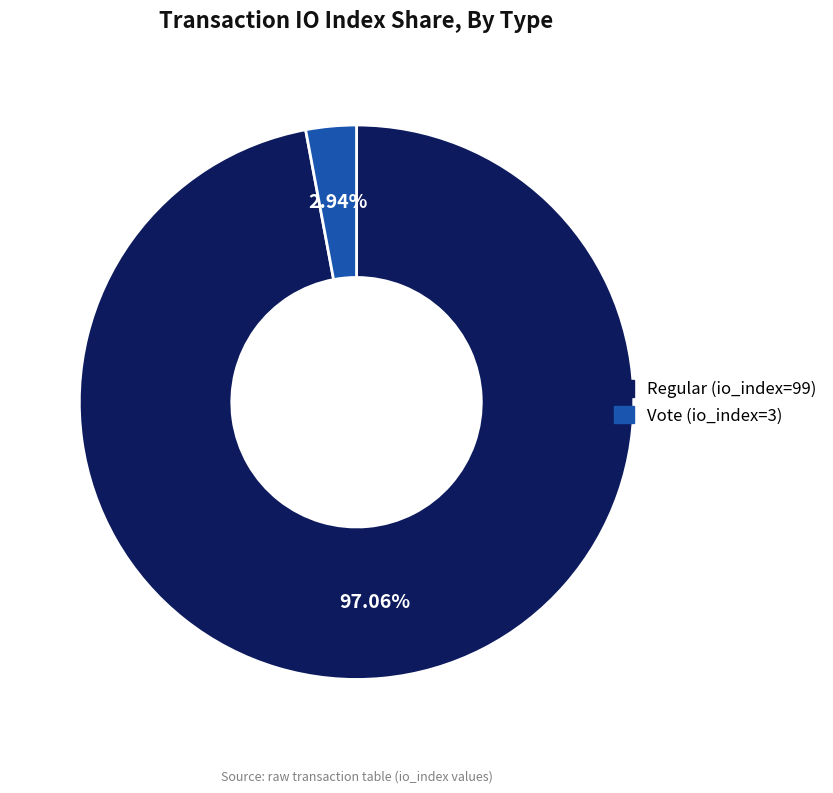

Count the number of slices in the pie.

2